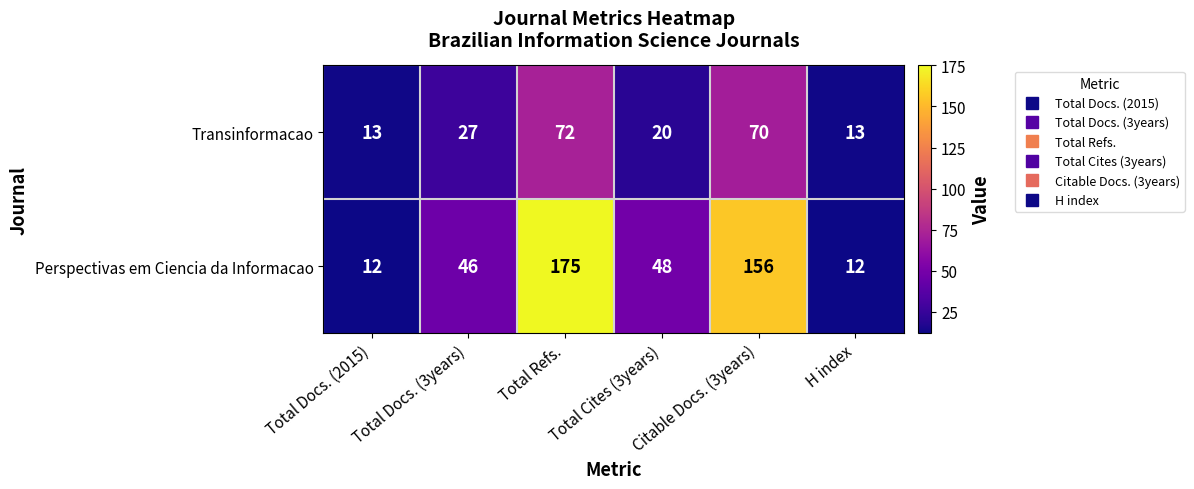

What is the minimum value for Transinformacao?

13